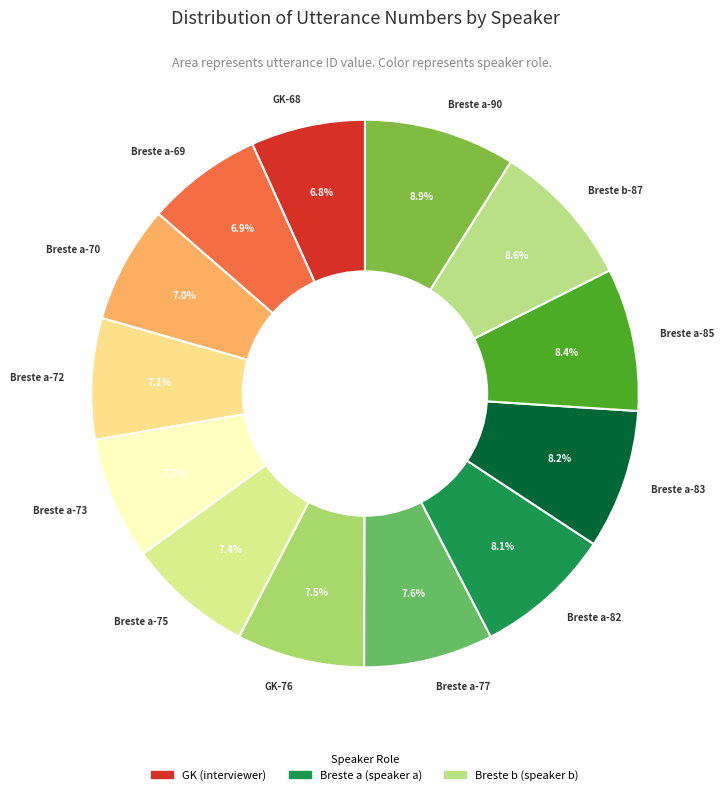

Approximately how many times larger is the value at Breste a-75 compared to Breste a-77?

1.0